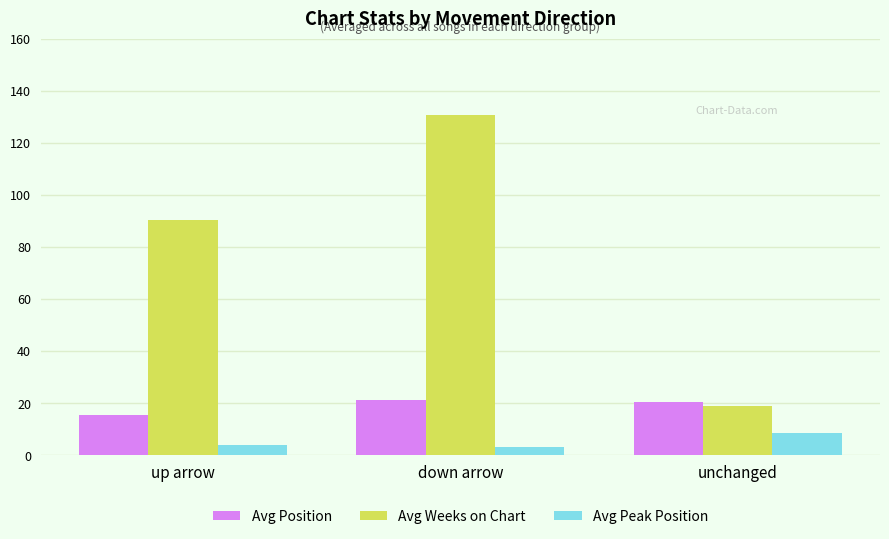

What is the label of the 3rd bar from the left?

unchanged